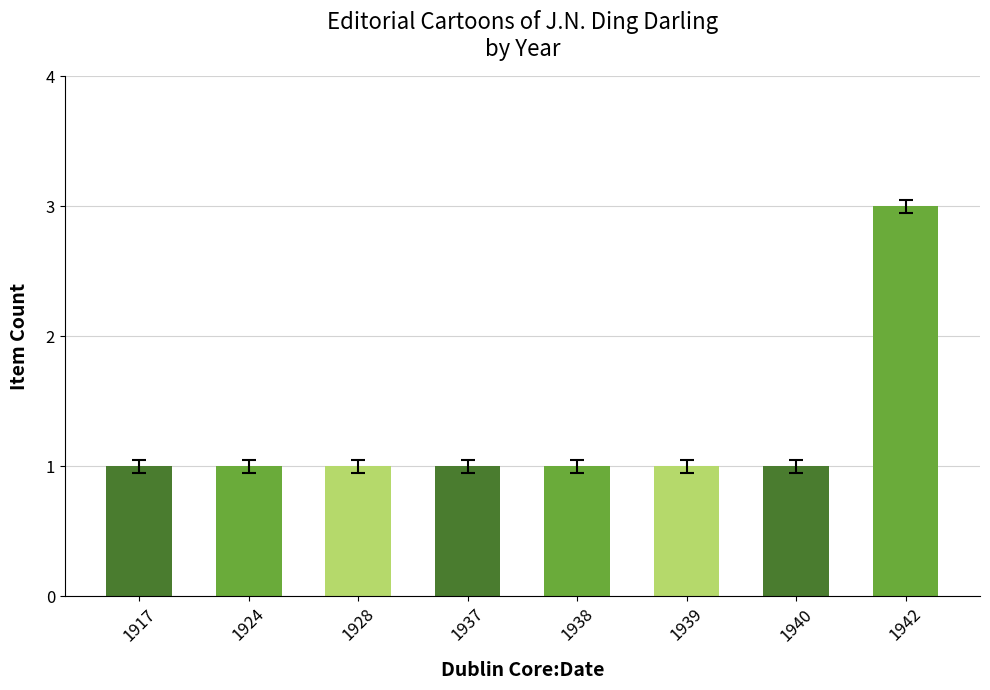

Are the bars horizontal?

No